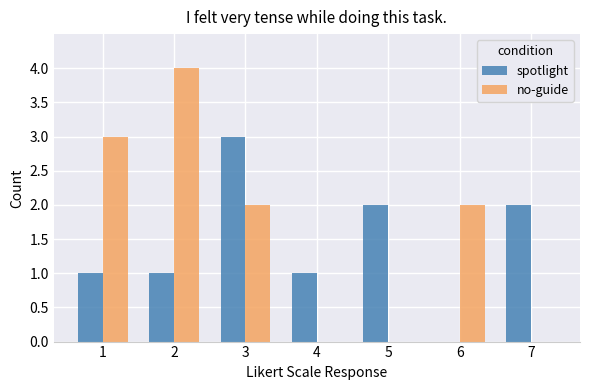

The spotlight series shows 1 at 2. True or false?

True